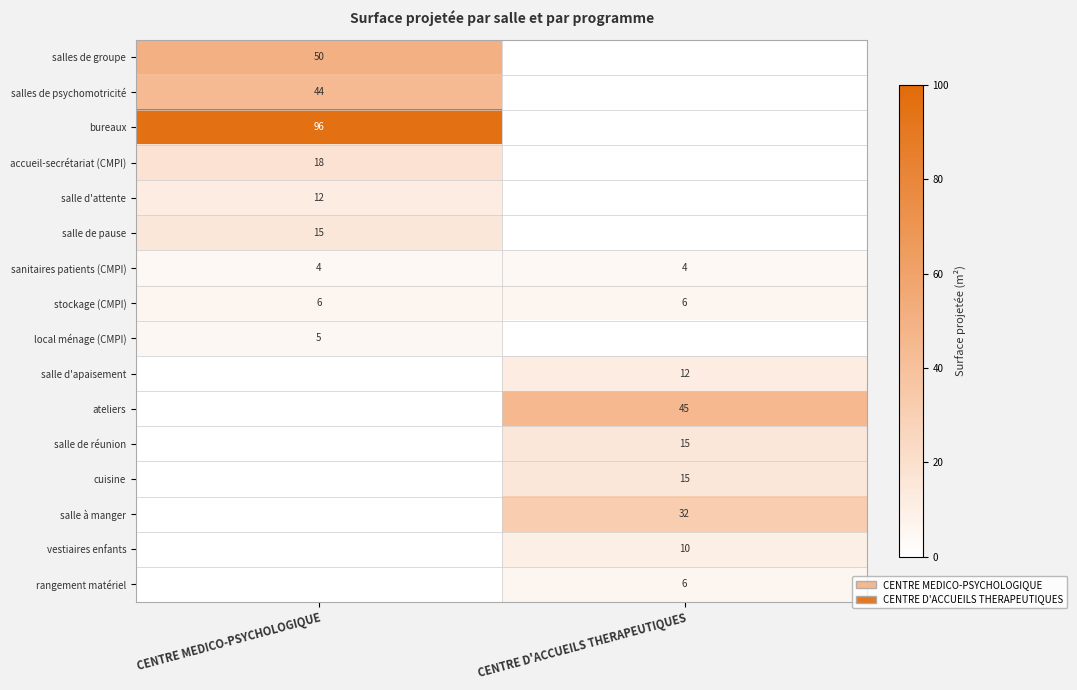

Is it true that accueil-secrétariat (CMPI) equals 18 at CENTRE MEDICO-PSYCHOLOGIQUE?

True